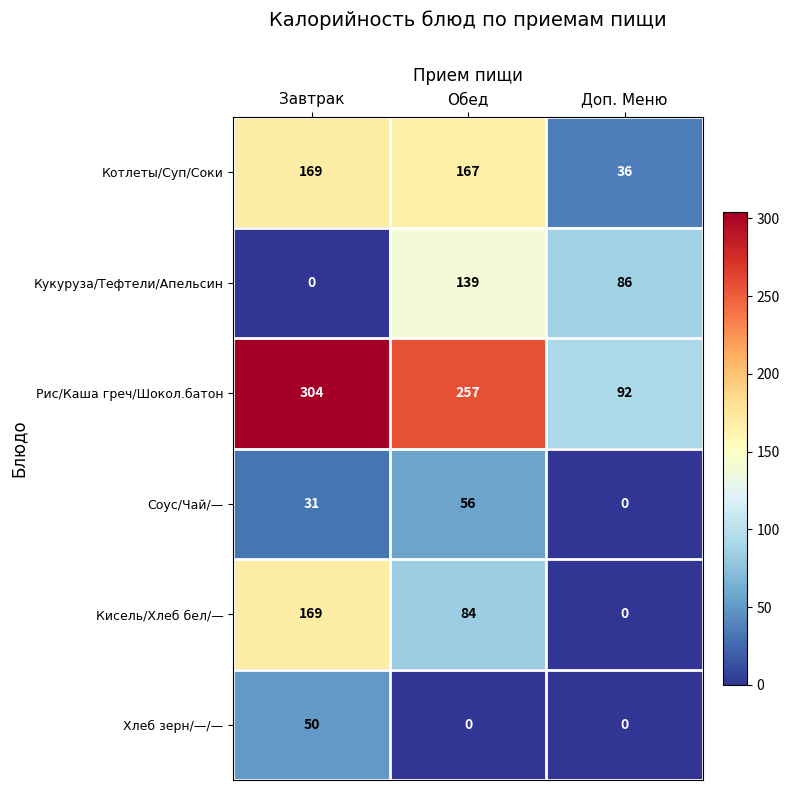

Rank the categories by Котлеты/Суп/Соки value from lowest to highest.

Доп. Меню, Обед, Завтрак